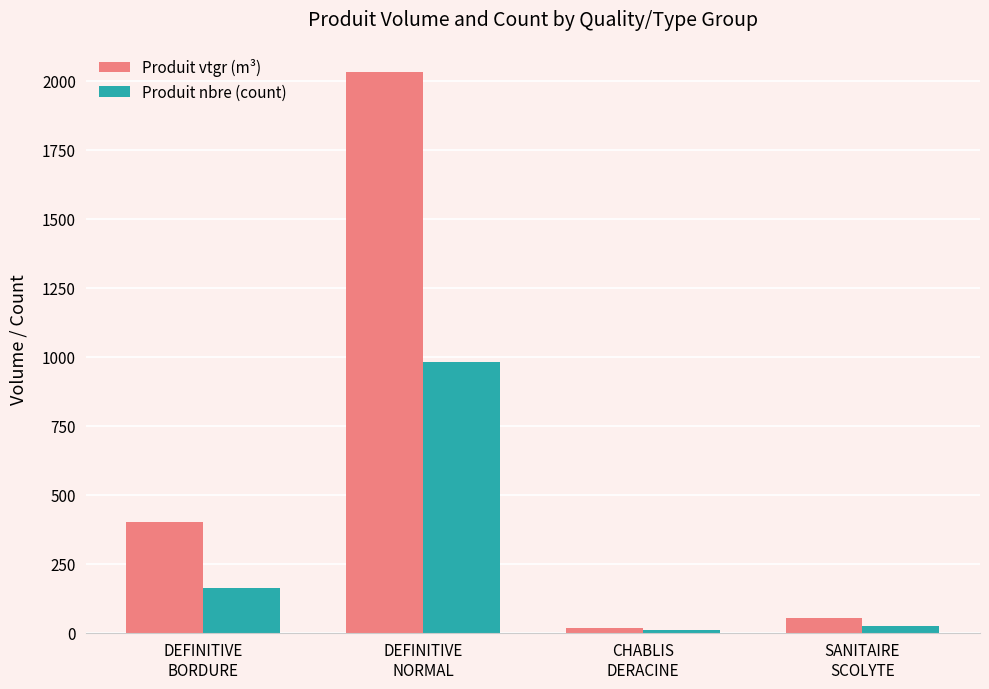

True or false: Produit vtgr (m³) has a value of 399.9 at DEFINITIVE
BORDURE.

True